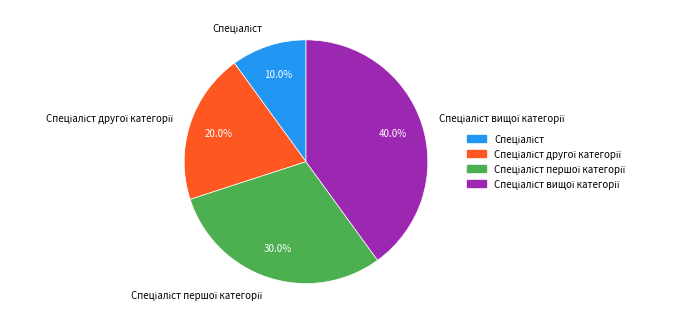

Does any single category account for the majority?

No